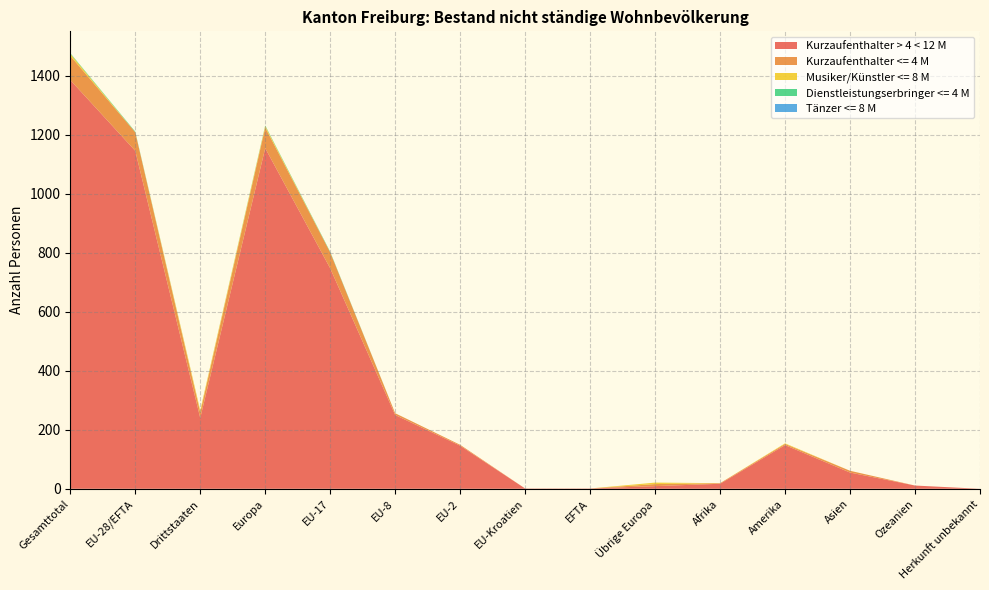

Reading right to left, extract all data points from this chart.

Kurzaufenthalter > 4 < 12 M: Herkunft unbekannt=0	Ozeanien=11	Asien=55	Amerika=148	Afrika=17	Übrige Europa=9	EFTA=1	EU-Kroatien=1	EU-2=146	EU-8=250	EU-17=747	Europa=1154	Drittstaaten=240	EU-28/EFTA=1145	Gesamttotal=1385
Kurzaufenthalter <= 4 M: Herkunft unbekannt=0	Ozeanien=0	Asien=6	Amerika=4	Afrika=2	Übrige Europa=7	EFTA=0	EU-Kroatien=0	EU-2=3	EU-8=6	EU-17=54	Europa=70	Drittstaaten=19	EU-28/EFTA=63	Gesamttotal=82
Musiker/Künstler <= 8 M: Herkunft unbekannt=0	Ozeanien=0	Asien=0	Amerika=2	Afrika=0	Übrige Europa=5	EFTA=0	EU-Kroatien=0	EU-2=0	EU-8=0	EU-17=0	Europa=5	Drittstaaten=7	EU-28/EFTA=0	Gesamttotal=7
Dienstleistungserbringer <= 4 M: Herkunft unbekannt=0	Ozeanien=0	Asien=0	Amerika=0	Afrika=0	Übrige Europa=0	EFTA=0	EU-Kroatien=0	EU-2=0	EU-8=0	EU-17=2	Europa=2	Drittstaaten=0	EU-28/EFTA=2	Gesamttotal=2
Tänzer <= 8 M: Herkunft unbekannt=0	Ozeanien=0	Asien=0	Amerika=0	Afrika=0	Übrige Europa=0	EFTA=0	EU-Kroatien=0	EU-2=0	EU-8=0	EU-17=0	Europa=0	Drittstaaten=0	EU-28/EFTA=0	Gesamttotal=0